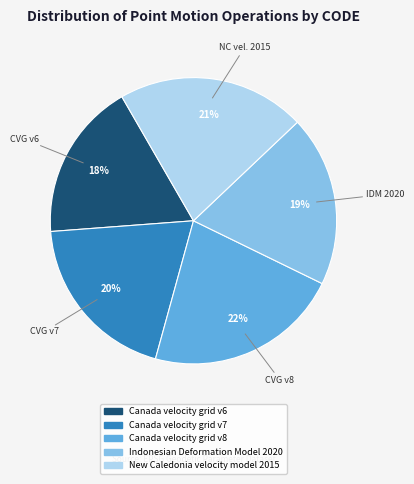

Does any single category account for the majority?

No